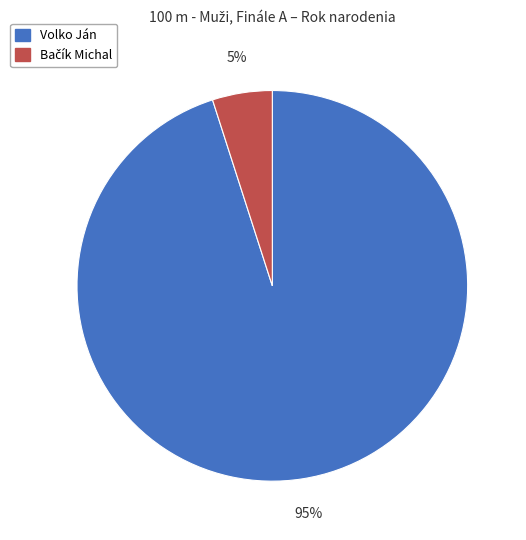

What is the majority slice?

Volko Ján